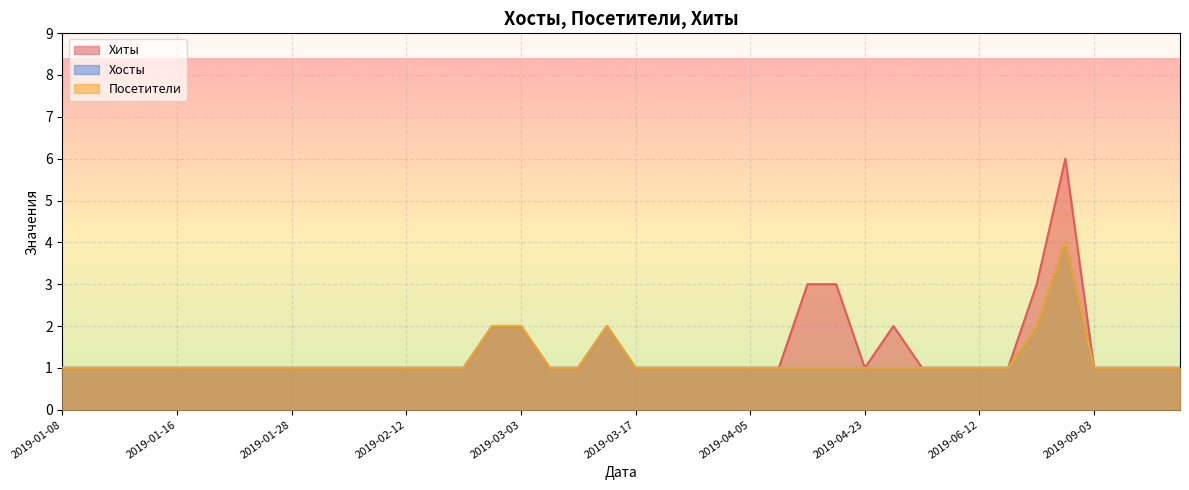

What is the label of the 27th point from the right?

2019-02-14